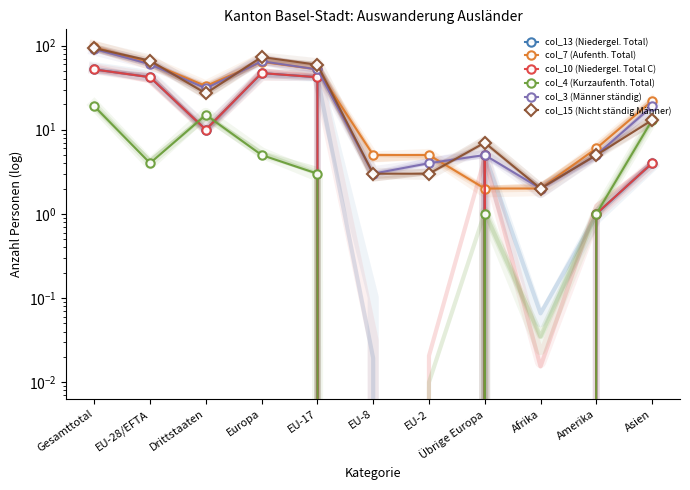

Reading left to right, what are all the values shown in this chart?

col_13 (Niedergel. Total): Gesamttotal=52	EU-28/EFTA=42	Drittstaaten=10	Europa=47	EU-17=42	EU-8=0	EU-2=0	Übrige Europa=5	Afrika=0	Amerika=1	Asien=4
col_7 (Aufenth. Total): Gesamttotal=95	EU-28/EFTA=62	Drittstaaten=33	Europa=64	EU-17=52	EU-8=5	EU-2=5	Übrige Europa=2	Afrika=2	Amerika=6	Asien=22
col_10 (Niedergel. Total C): Gesamttotal=52	EU-28/EFTA=42	Drittstaaten=10	Europa=47	EU-17=42	EU-8=0	EU-2=0	Übrige Europa=5	Afrika=0	Amerika=1	Asien=4
col_4 (Kurzaufenth. Total): Gesamttotal=19	EU-28/EFTA=4	Drittstaaten=15	Europa=5	EU-17=3	EU-8=0	EU-2=0	Übrige Europa=1	Afrika=0	Amerika=1	Asien=13
col_3 (Männer ständig): Gesamttotal=91	EU-28/EFTA=60	Drittstaaten=31	Europa=65	EU-17=52	EU-8=3	EU-2=4	Übrige Europa=5	Afrika=2	Amerika=5	Asien=19
col_15 (Nicht ständig Männer): Gesamttotal=93	EU-28/EFTA=66	Drittstaaten=27	Europa=73	EU-17=59	EU-8=3	EU-2=3	Übrige Europa=7	Afrika=2	Amerika=5	Asien=13